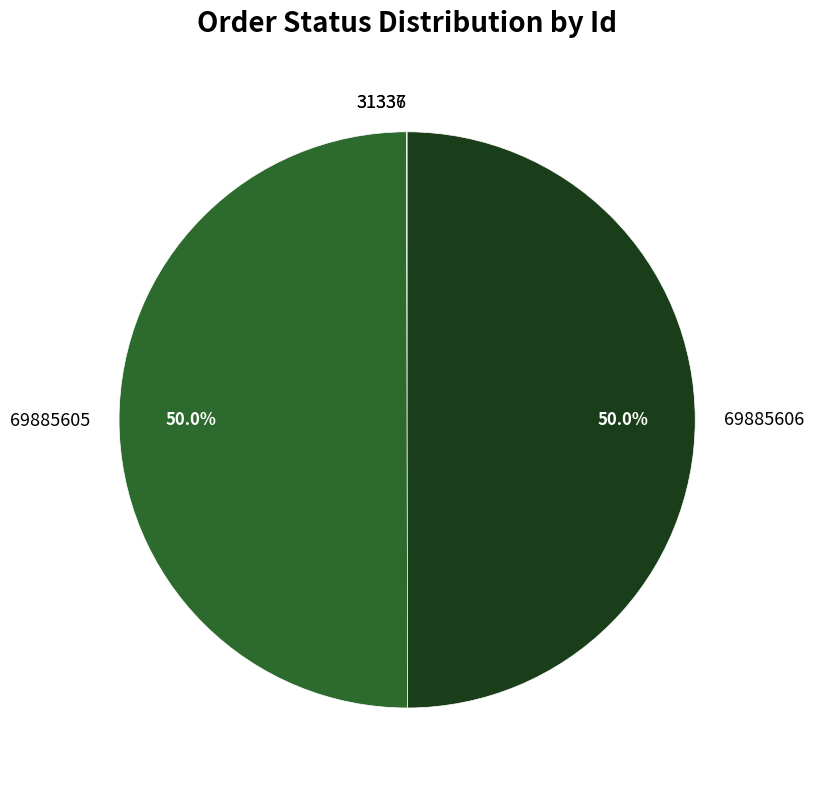

Rank the categories by value from highest to lowest.

69885606, 69885605, 31337, 31336